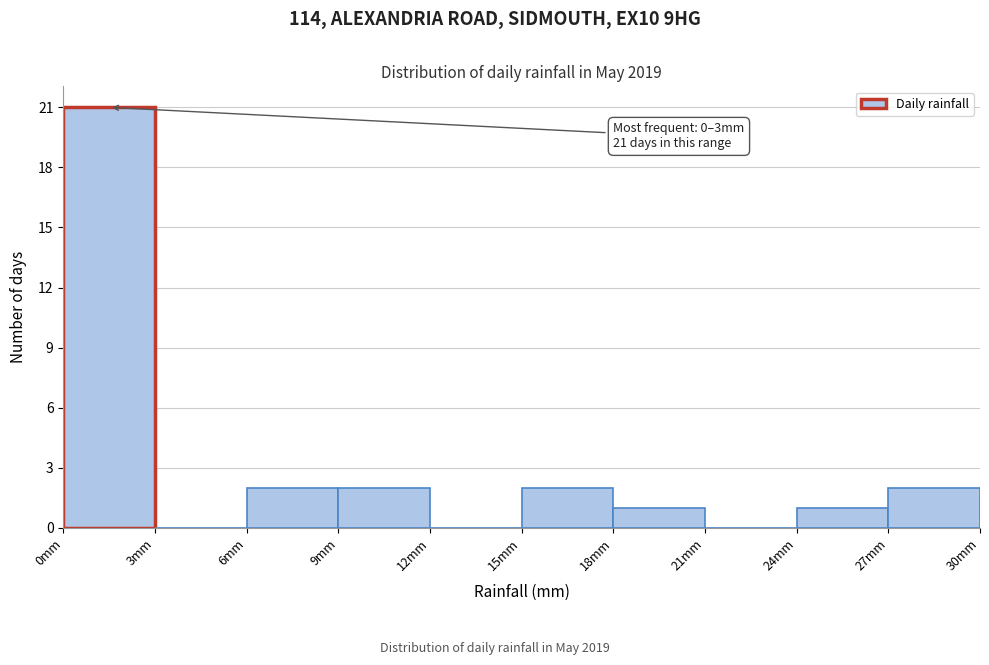

Over which range of the x-axis is the bar tallest?

0 to 3